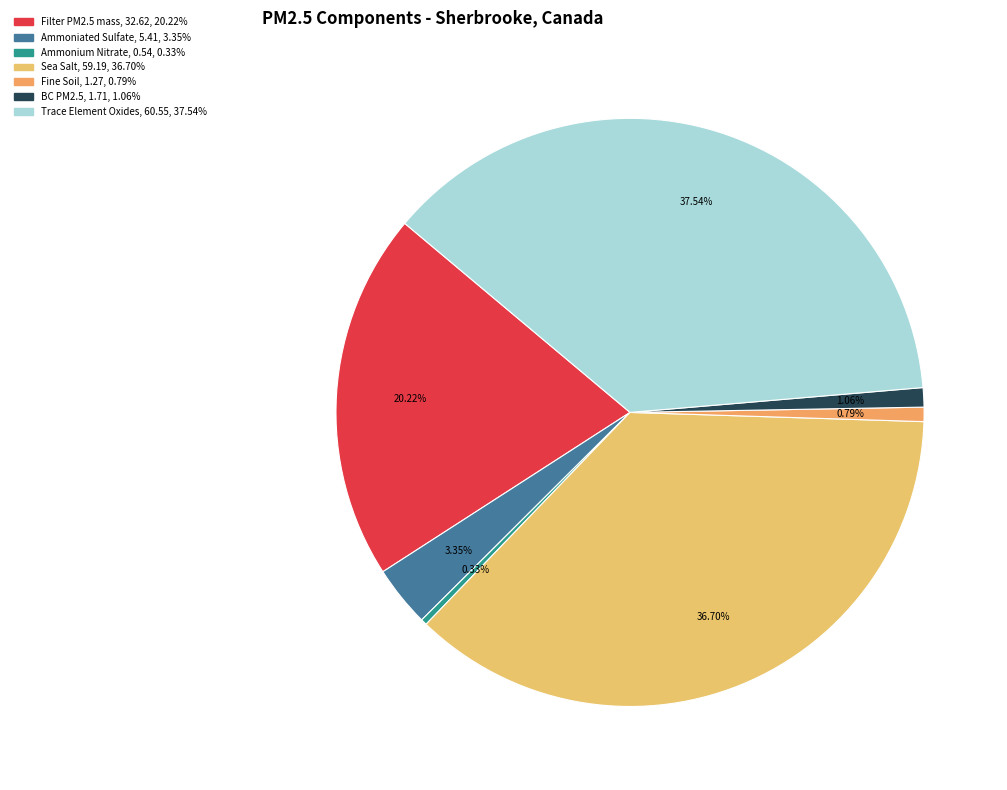

Between Fine Soil and Ammonium Nitrate, which is larger?

Fine Soil